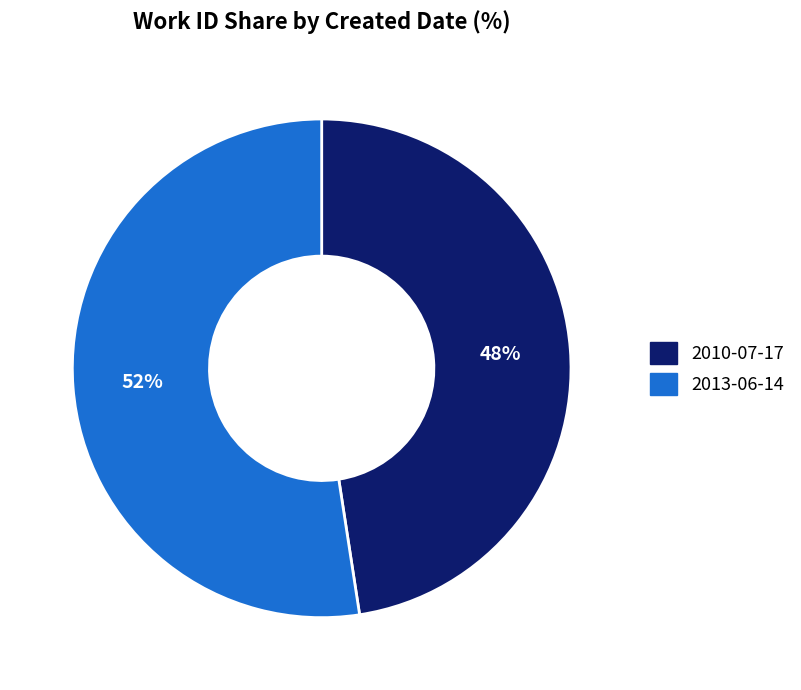

What percentage is the 2010-07-17 slice, to the nearest percent?

48%